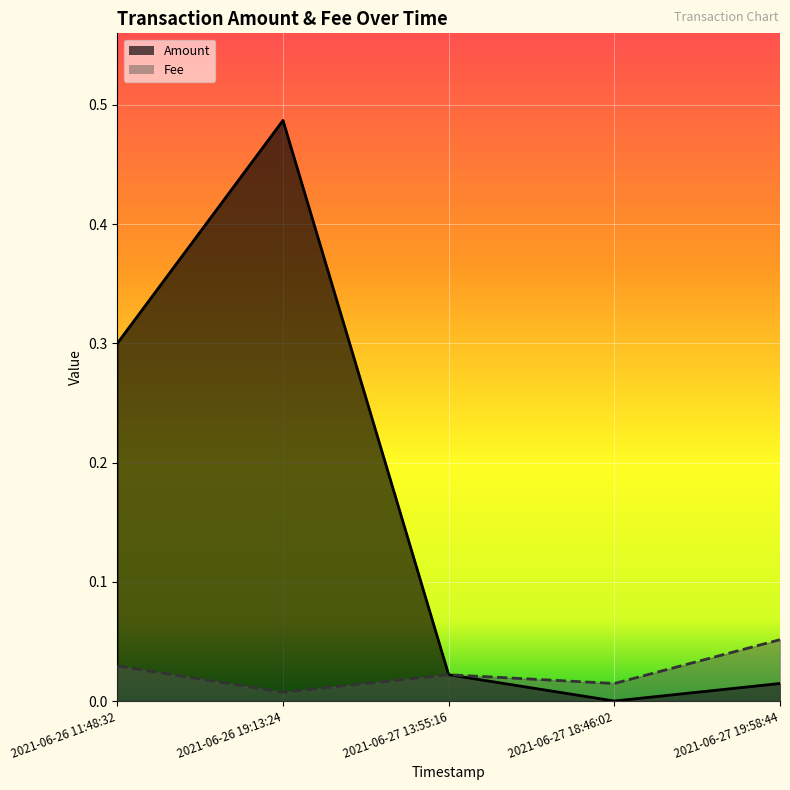

How many lines are shown in the chart?

2